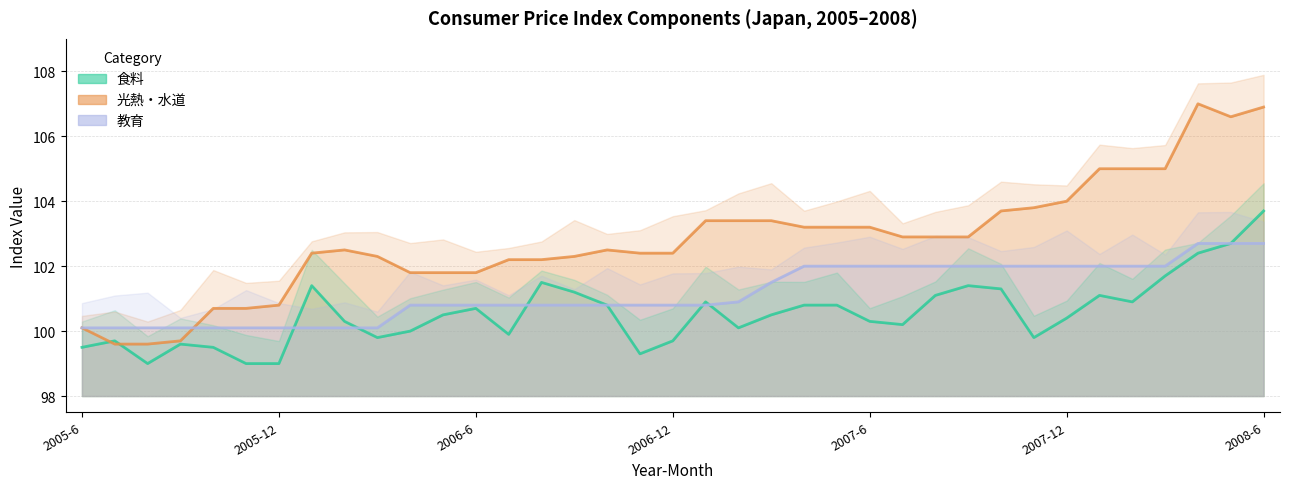

What is the sum of the 教育 values at 2007-8 and 2005-6?

202.1